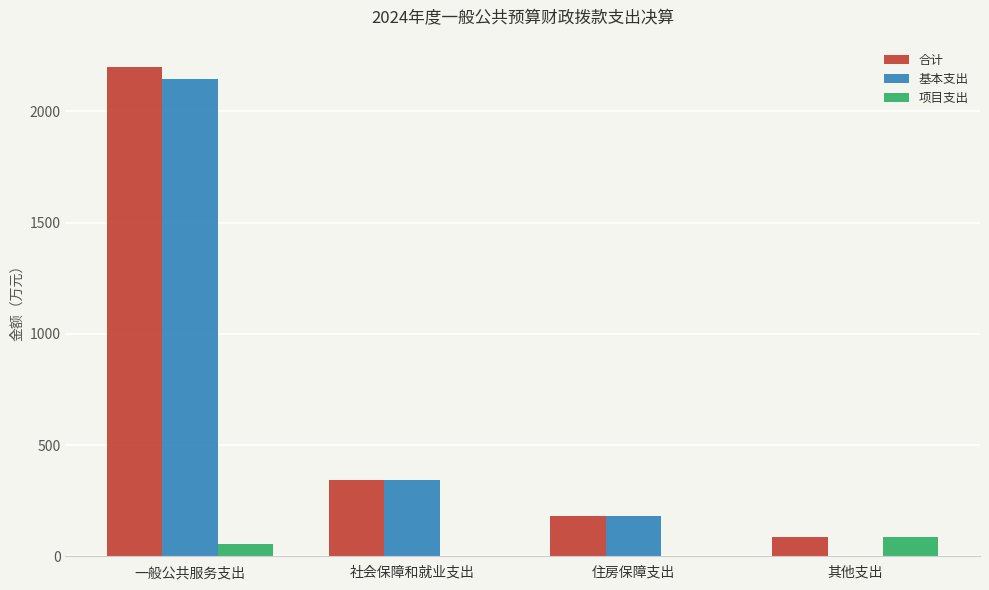

At which label is 合计 closest to 1142?

社会保障和就业支出